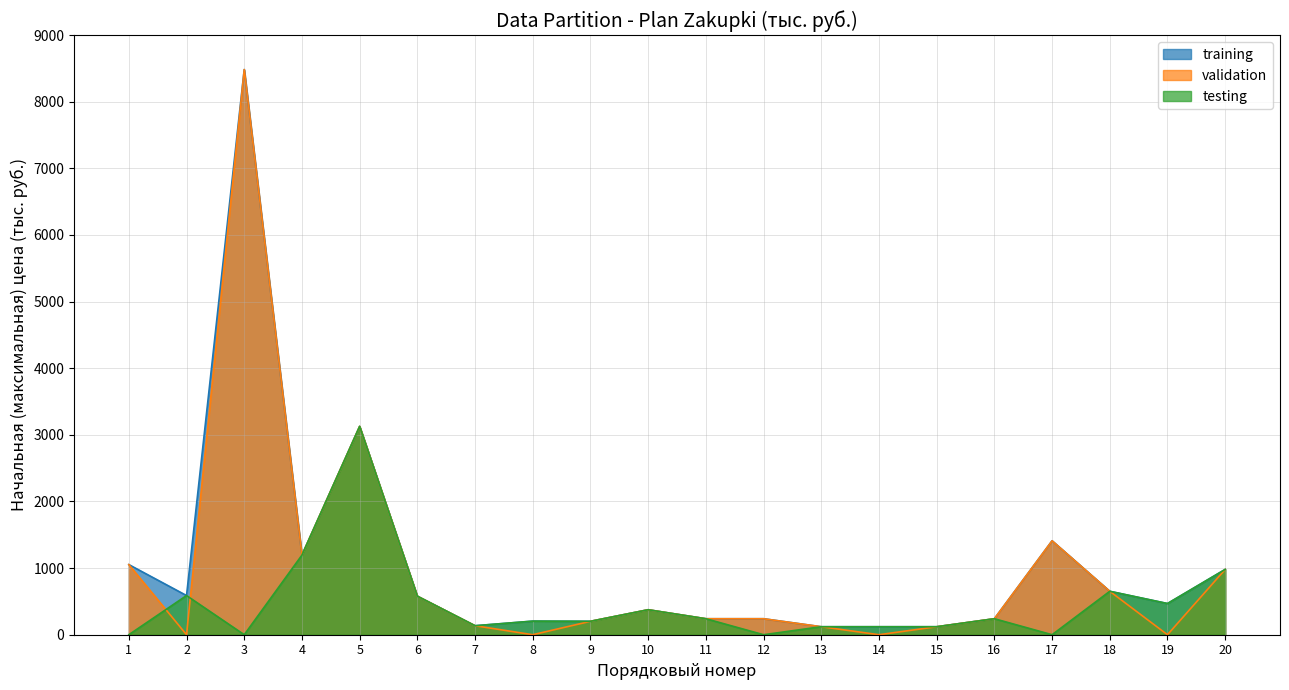

What is the difference between the maximum and minimum values in the validation series?

8483.0